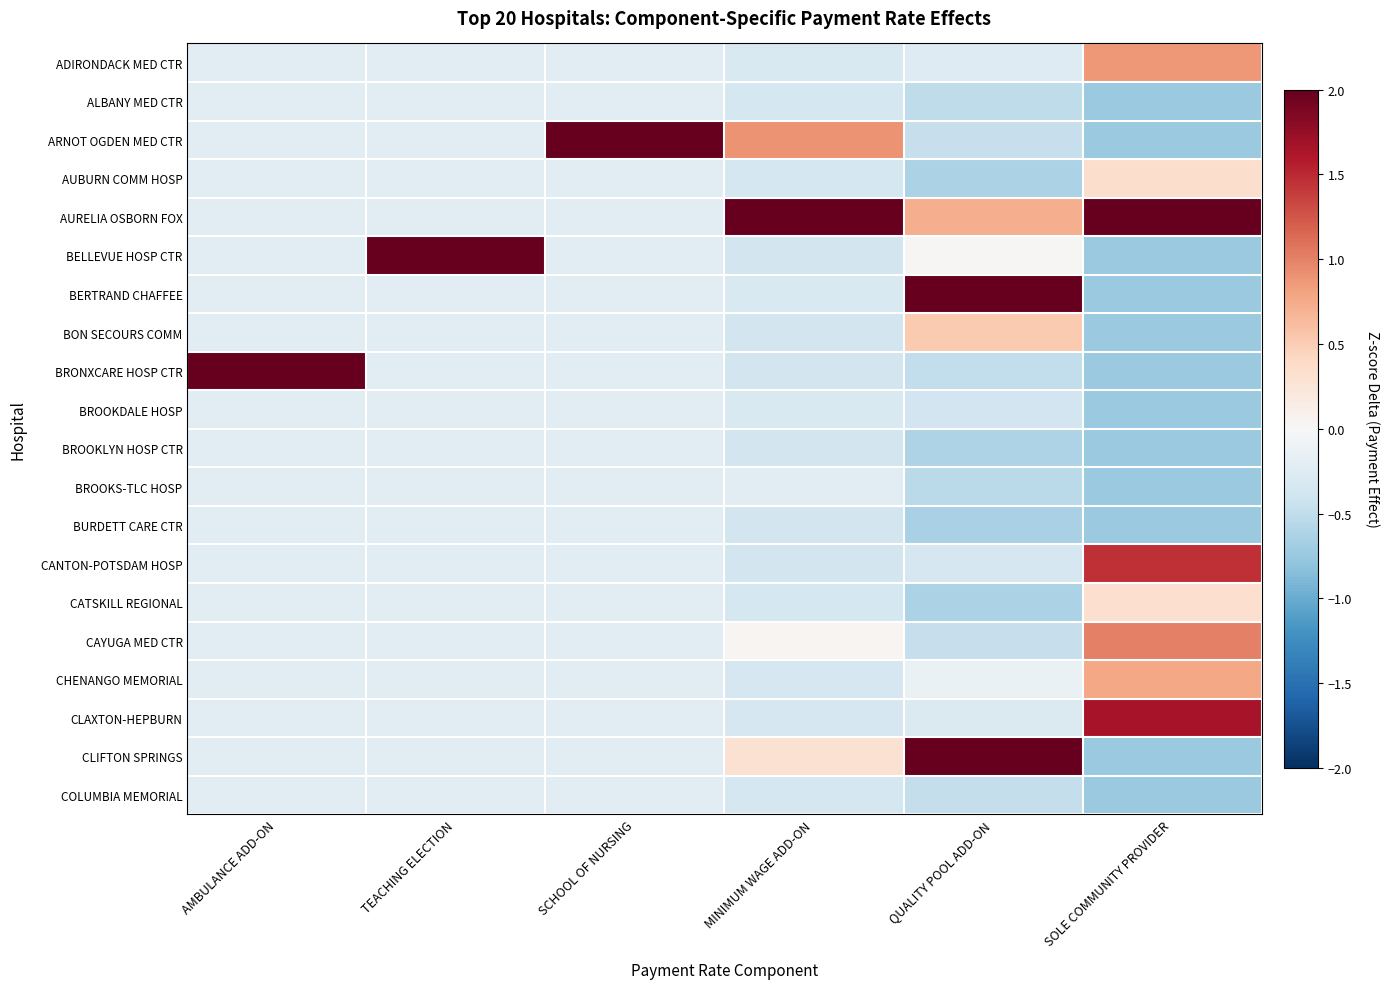

What is the difference between the highest and lowest values at AMBULANCE ADD-ON?

4.6